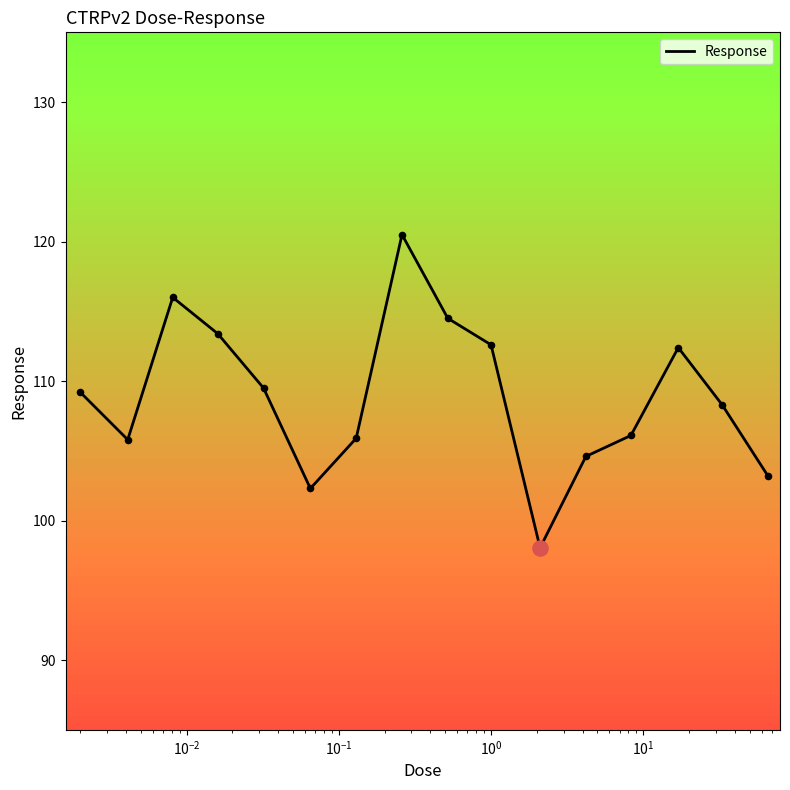

What is the maximum value shown in the chart?

120.5